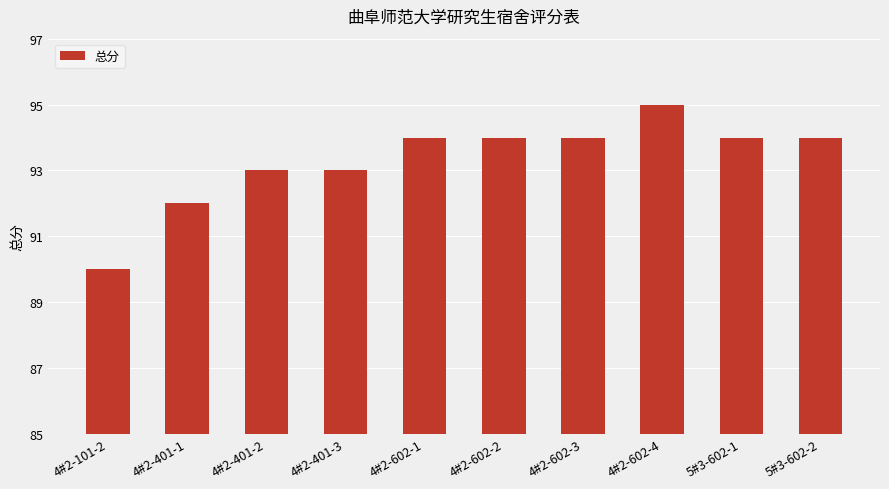

What is the difference between the maximum and minimum values?

5